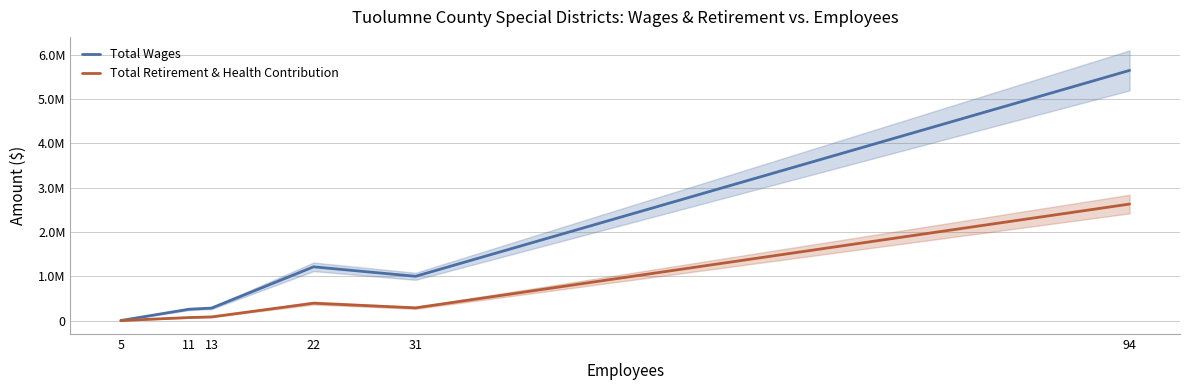

True or false: Total Retirement & Health Contribution has a value of 2628145 at 94.

True